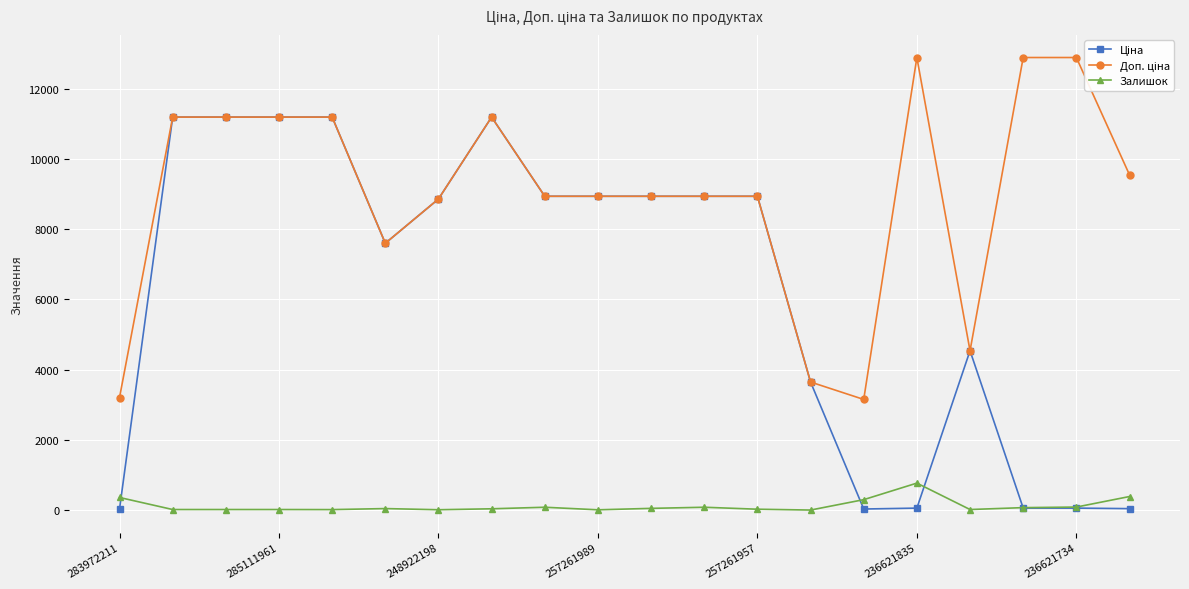

True or false: Залишок and Доп. ціна cross at least once.

False